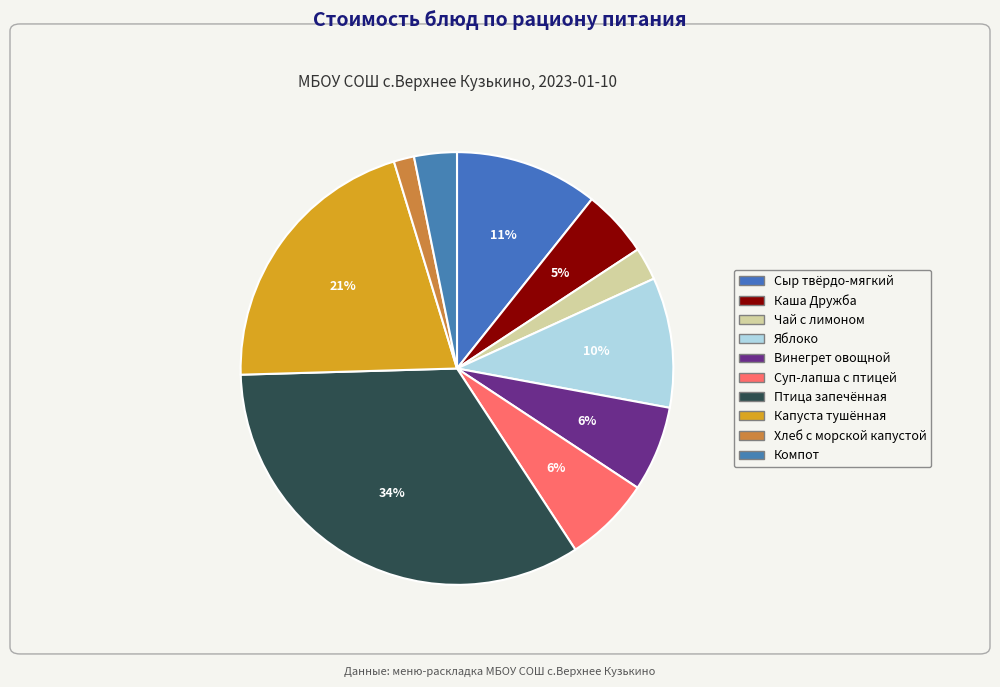

To the nearest percent, what percentage of the pie is Суп-лапша с птицей?

6%